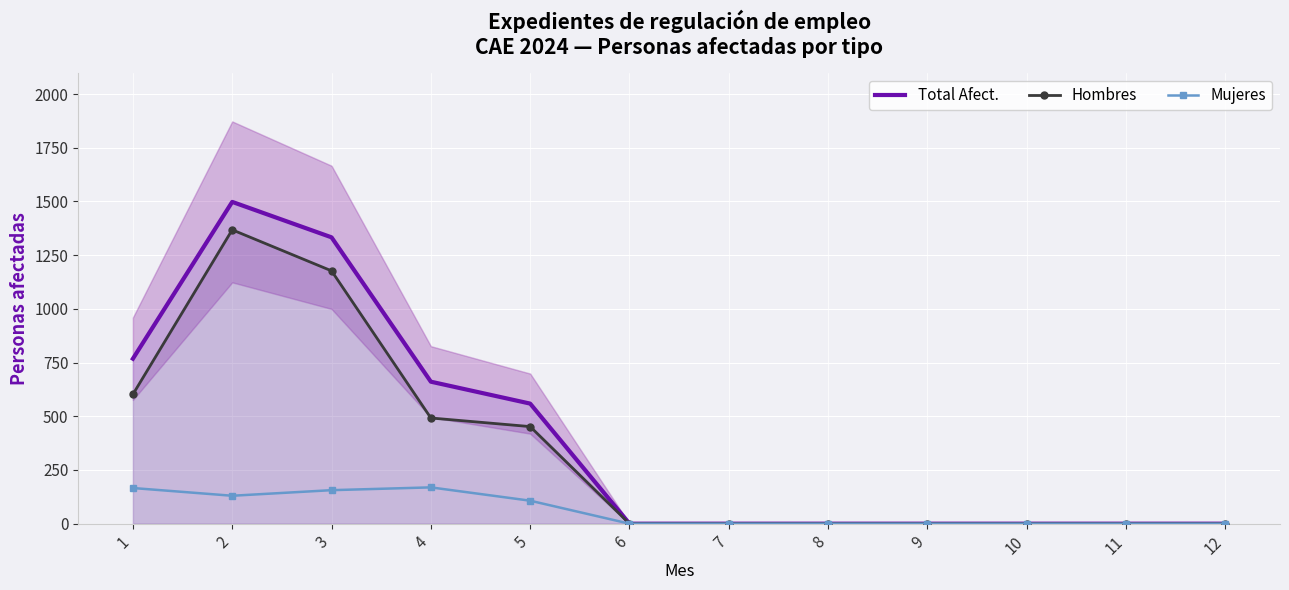

True or false: Total Afect. has a value of 0 at 8.

True